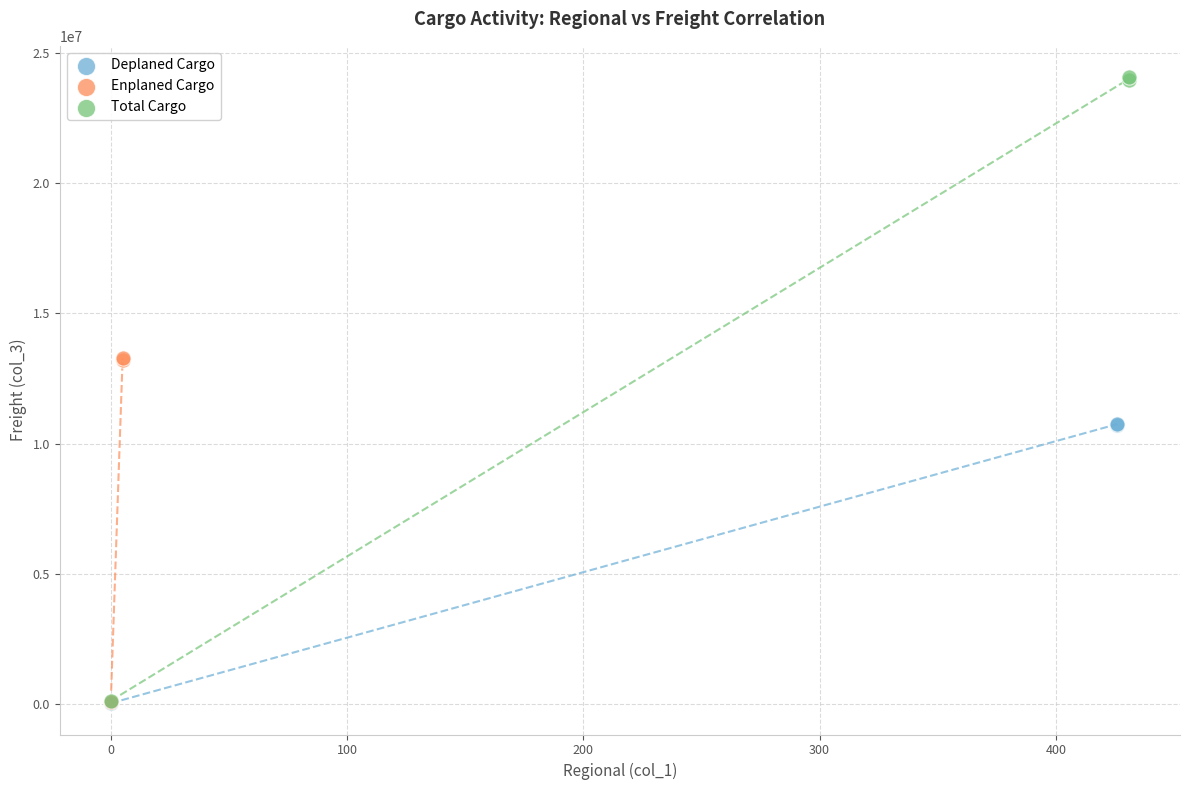

Which series has the widest spread of Y values?

Total Cargo